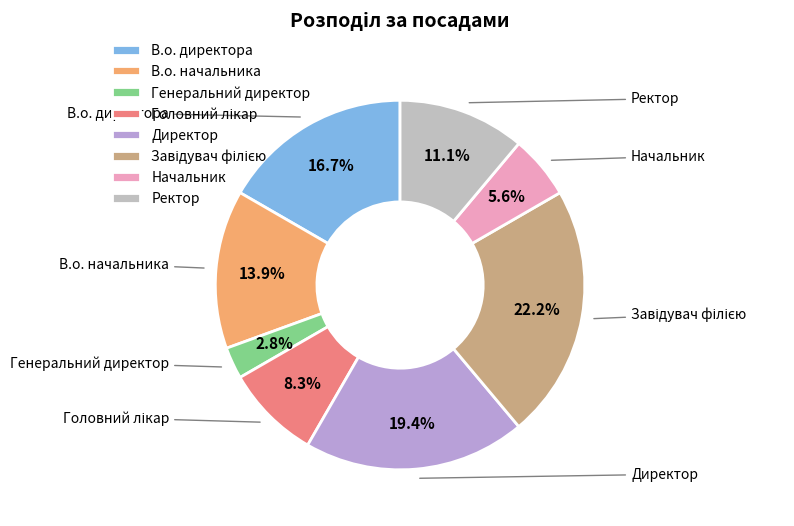

Is there any slice that represents more than half of the pie?

No